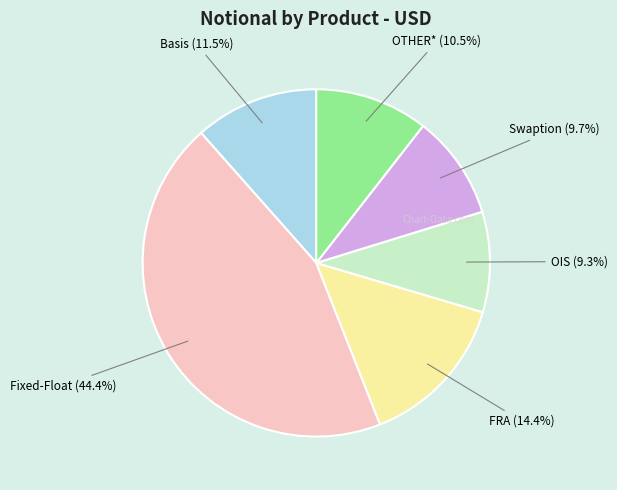

Is there a majority slice in this chart?

No